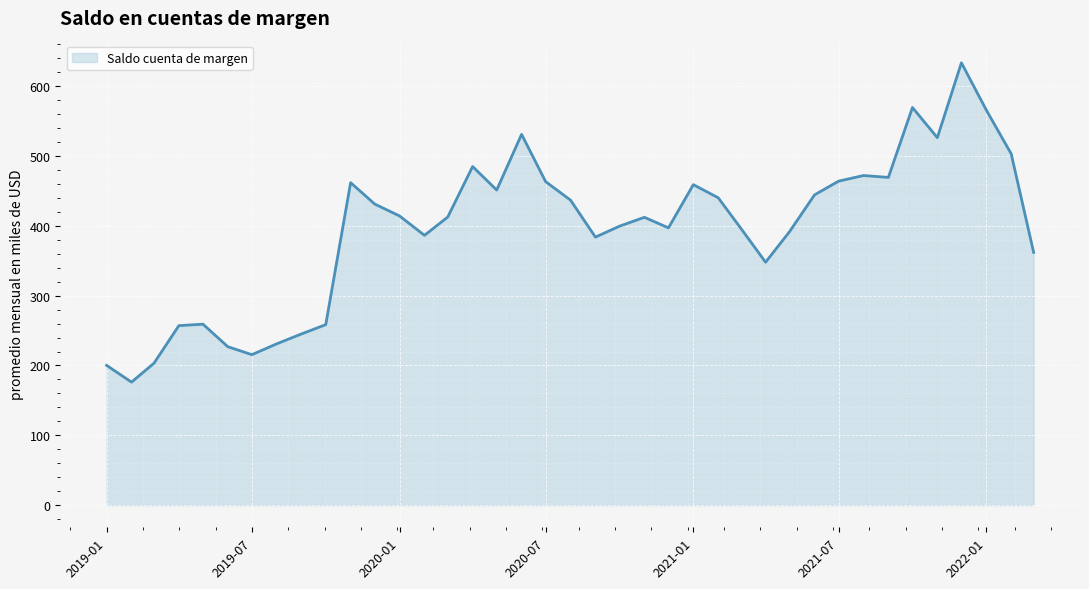

How many lines are shown in the chart?

1